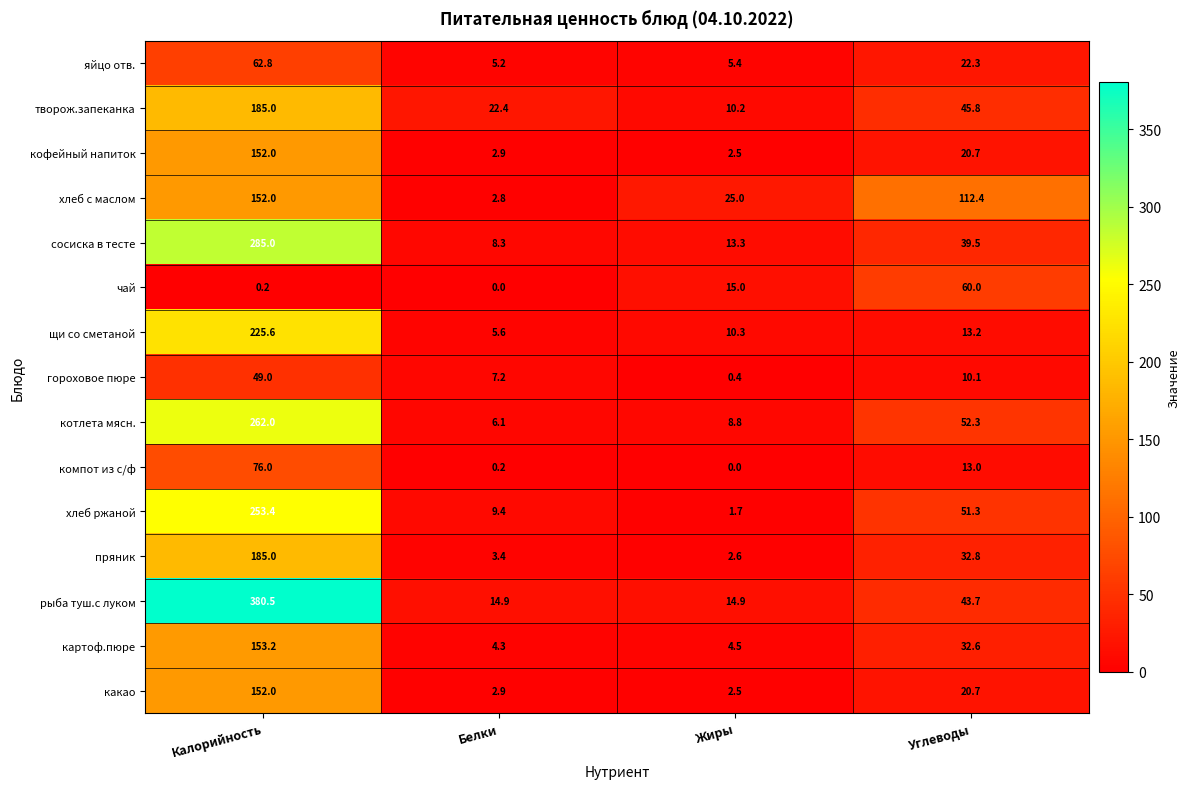

Which category has the highest value across all series?

Калорийность